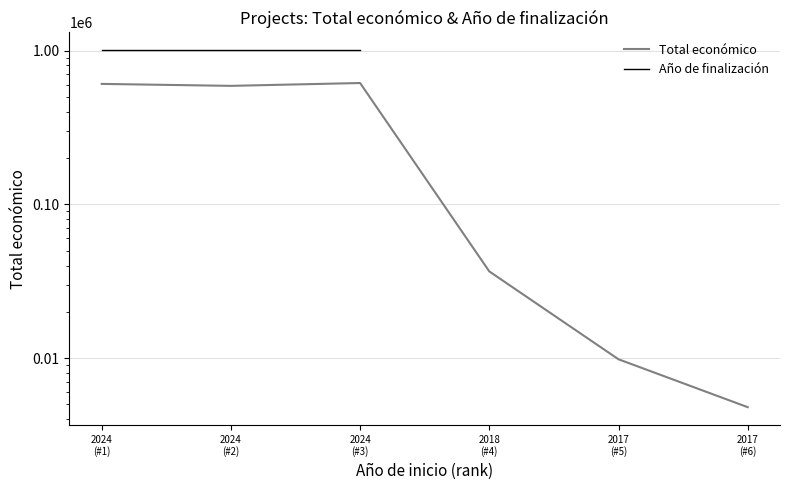

Which has a higher value, 2017
(#5) or 2017
(#6)?

2017
(#5)